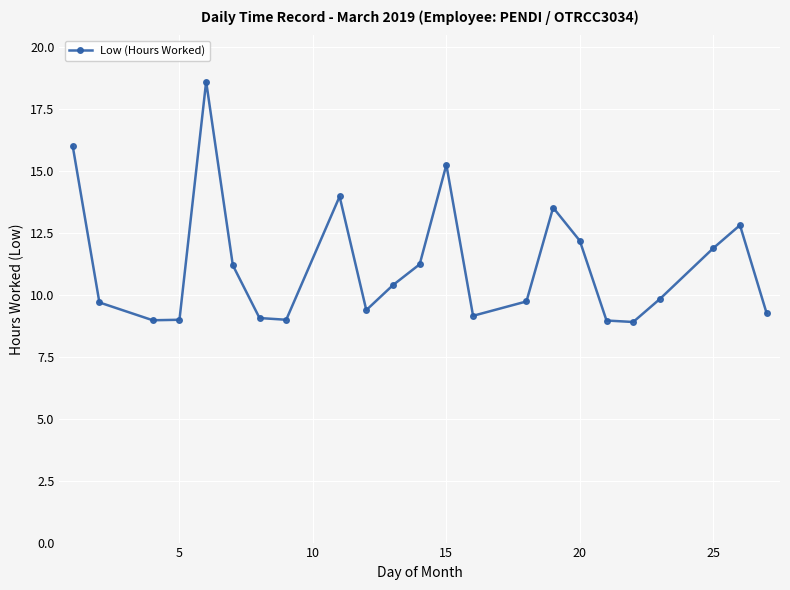

What is the greatest value displayed?

18.6